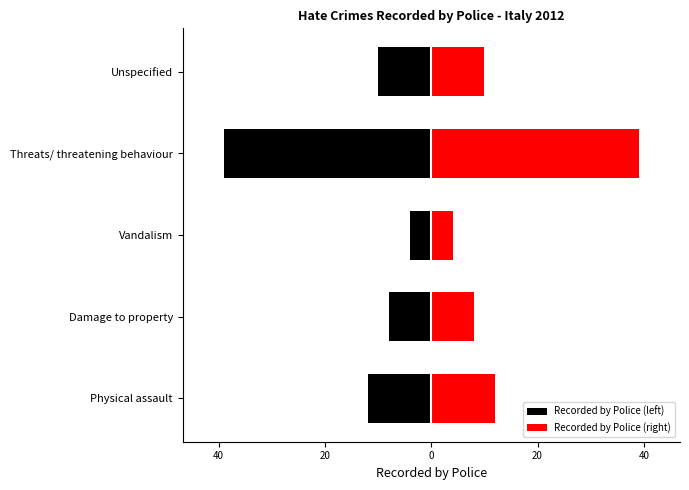

How many groups of bars are there?

5